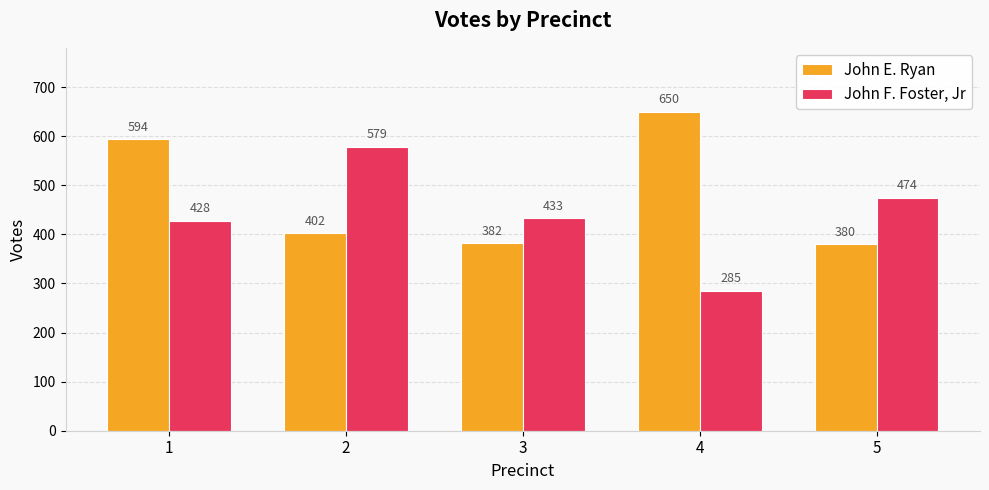

Reading right to left, extract all data points from this chart.

John E. Ryan: 5=380	4=650	3=382	2=402	1=594
John F. Foster, Jr: 5=474	4=285	3=433	2=579	1=428